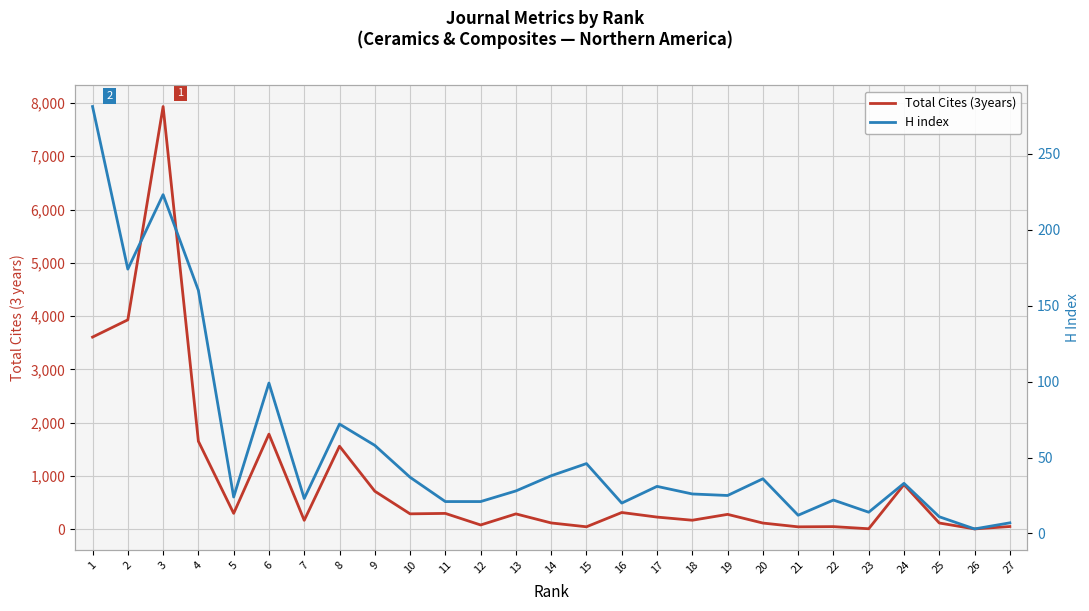

Is it true that Total Cites (3years) equals 2 at 26?

False